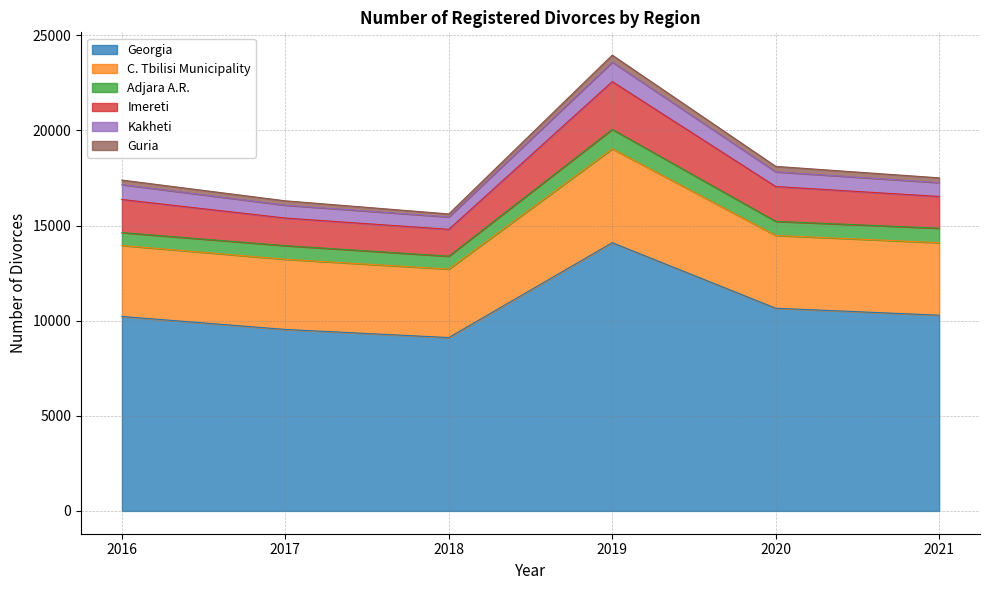

Does the chart have visible grid lines?

Yes